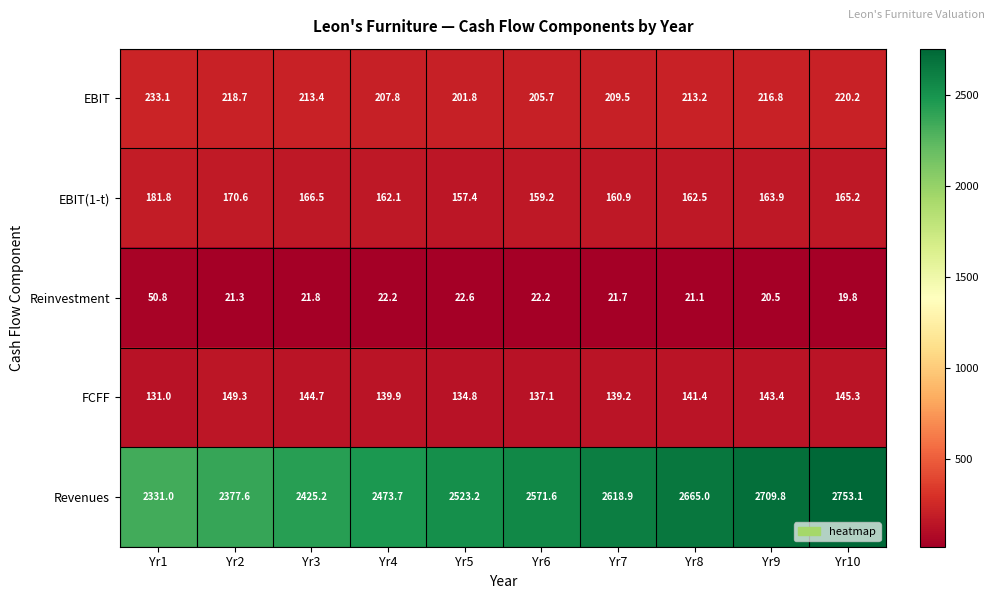

What is the difference between the maximum and second lowest values in the EBIT(1-t) series?

22.6